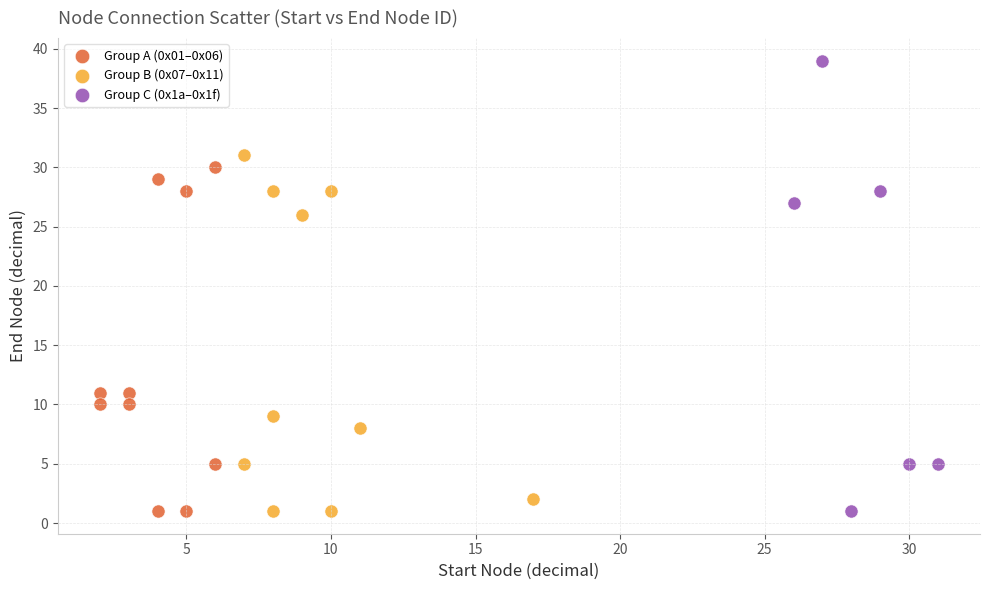

Which series has the largest Y range (max minus min)?

Group C (0x1a–0x1f)